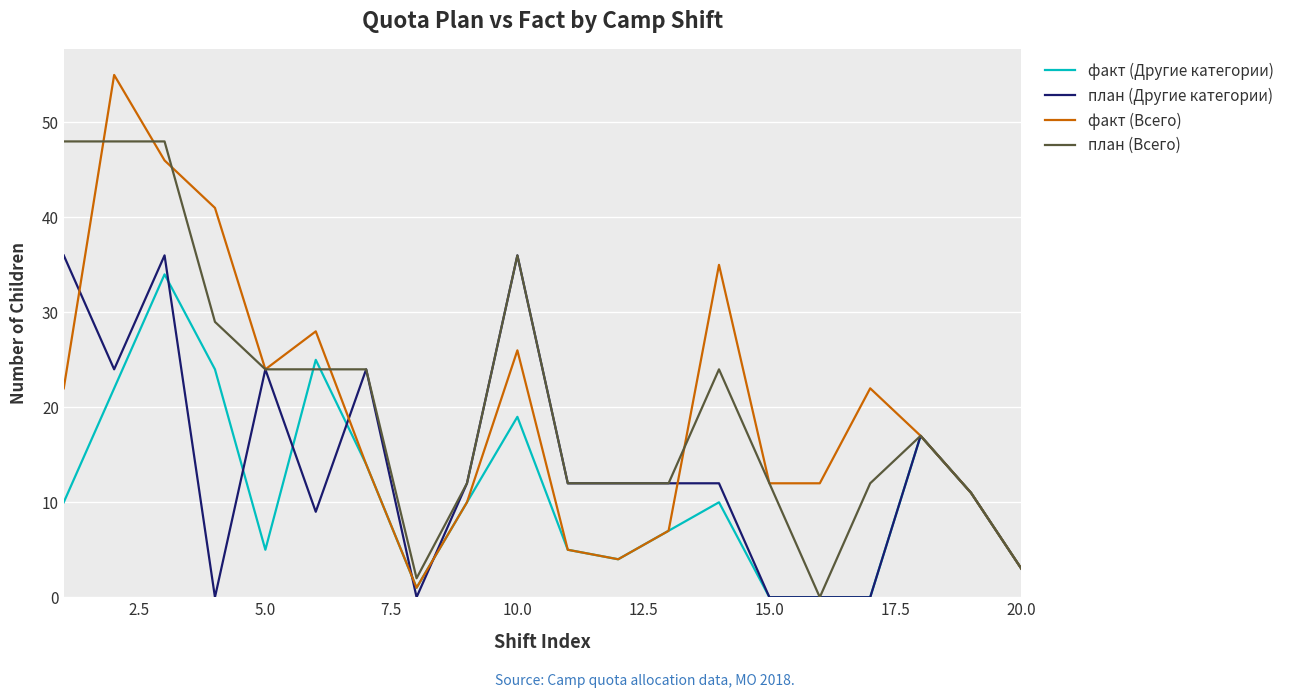

Which series has the largest range (max minus min)?

факт (Всего)